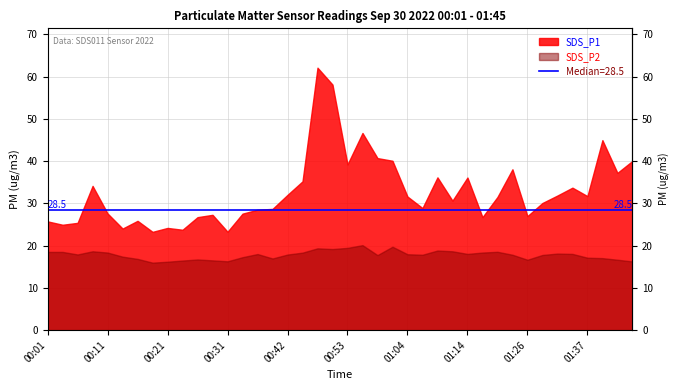

Rank the series by their maximum value, from highest to lowest.

SDS_P1, SDS_P2